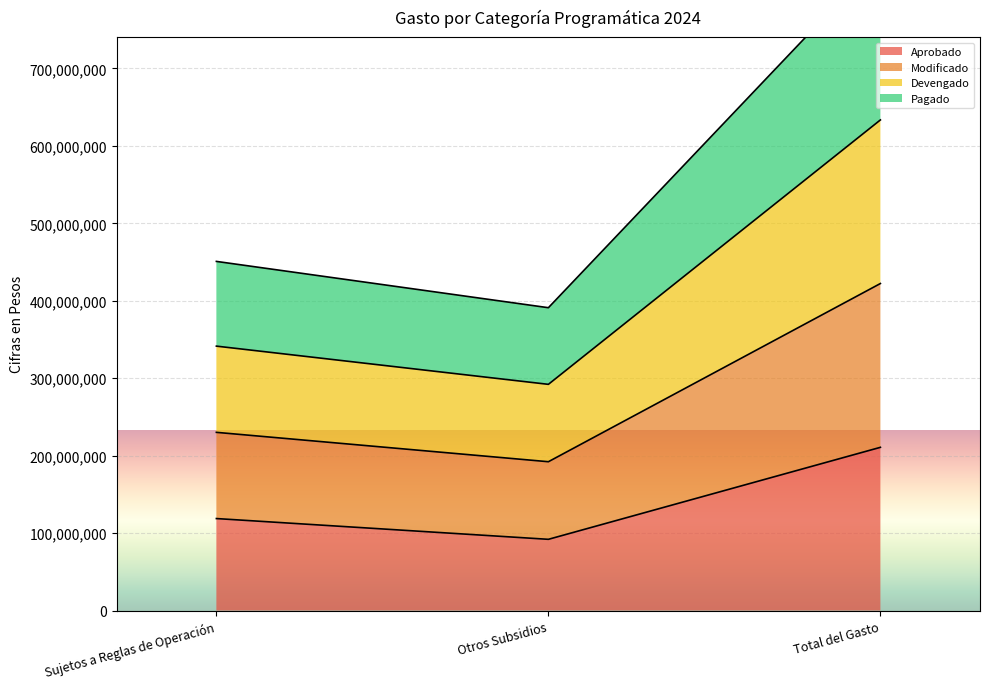

At which label is Aprobado closest to 151353574?

Sujetos a Reglas de Operación